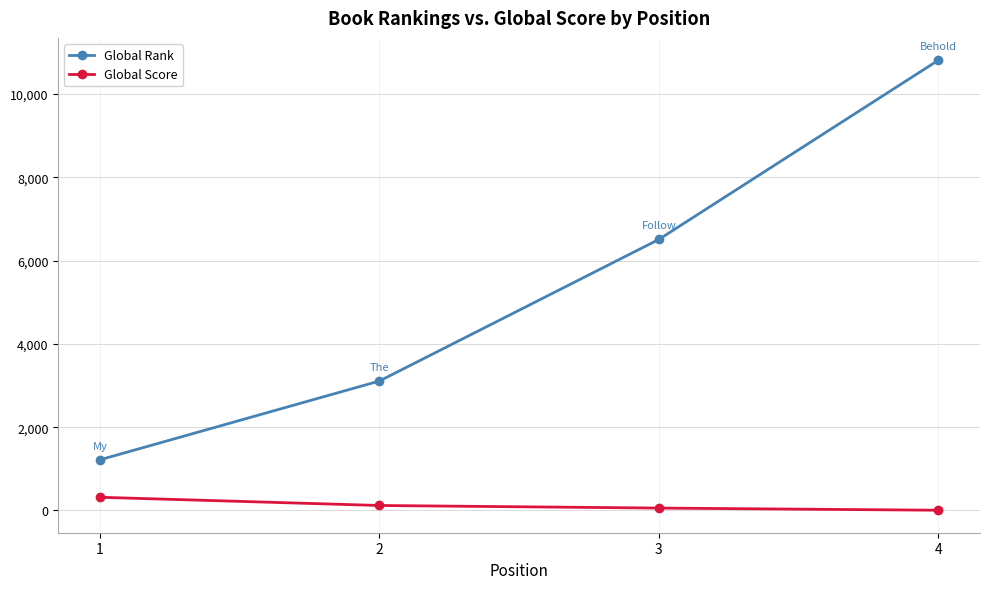

What is the minimum value for Global Score?

6